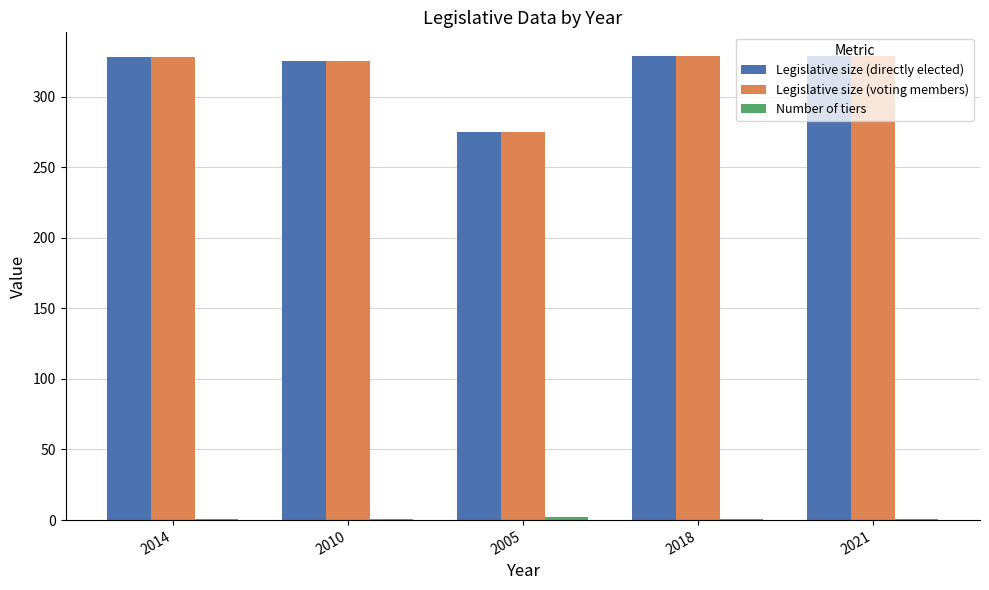

True or false: Legislative size (voting members) has a value of 329 at 2021.

True